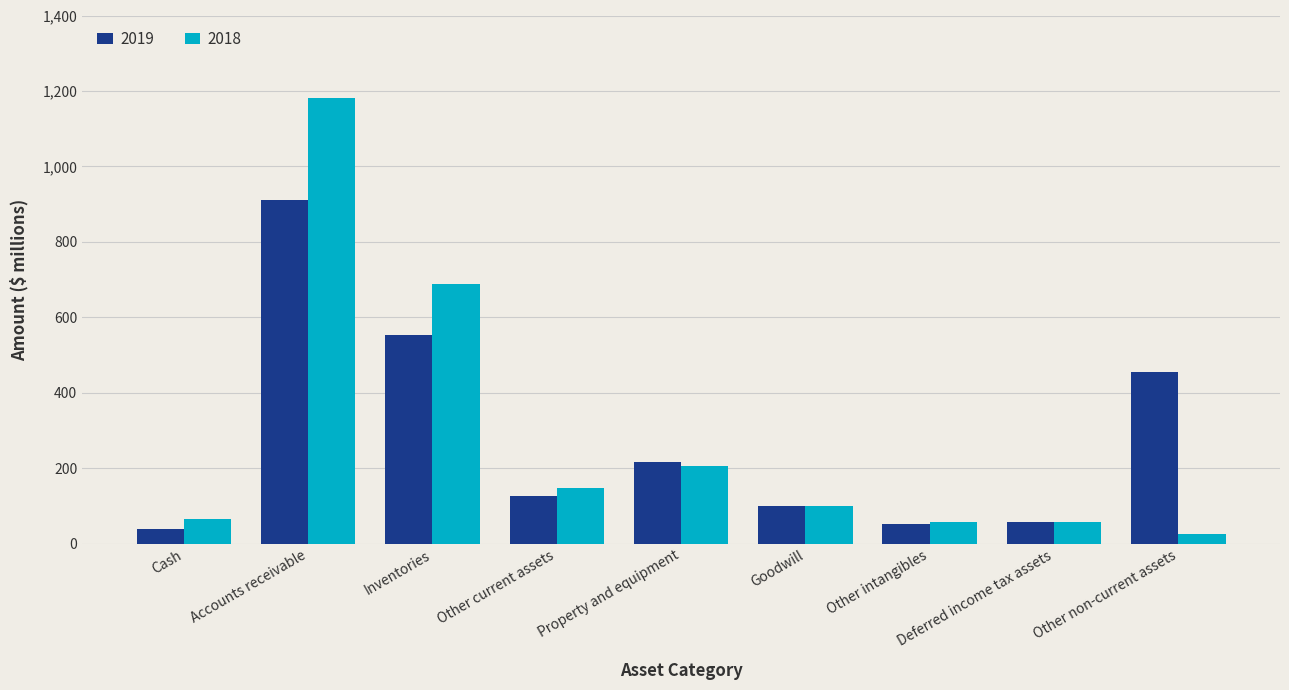

List the series in order of their peak value, highest first.

2018, 2019